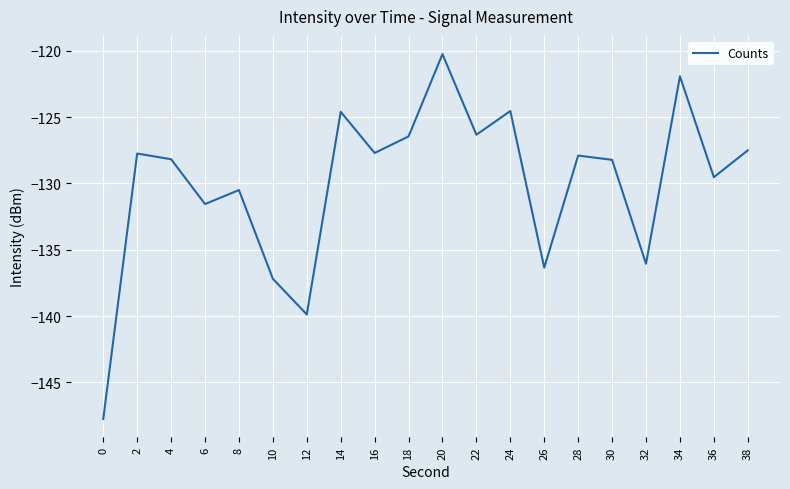

At which label does the data first exceed -127?

14